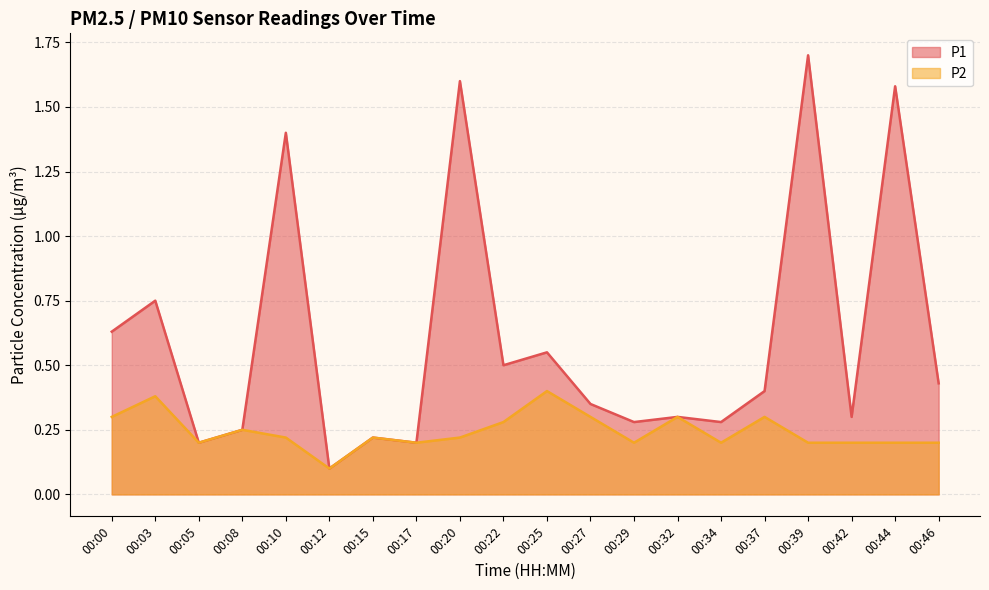

At which category does P2 reach its first local peak?

00:03